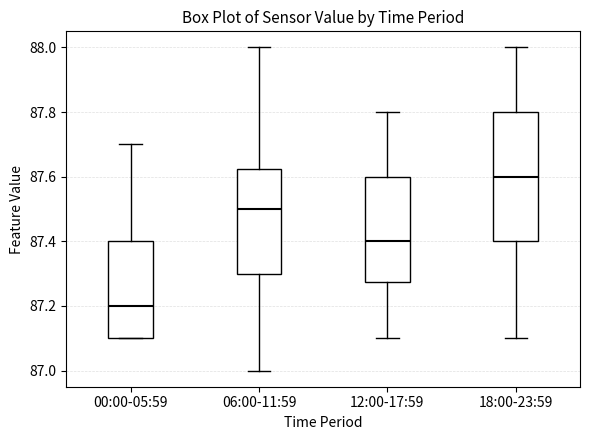

Which box has the highest median line?

18:00-23:59